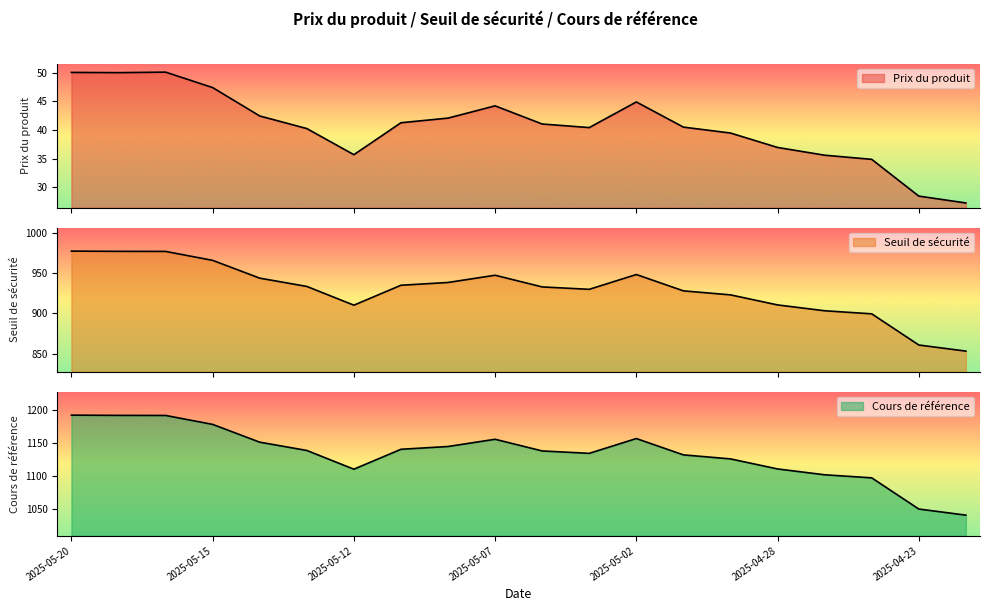

Reading left to right, what are all the values shown in this chart?

Prix du produit: 50.0	50.0	50.1	47.4	42.5	40.3	35.7	41.3	42.1	44.2	41.0	40.4	44.9	40.5	39.5	37.0	35.6	34.9	28.5	27.3
Seuil de sécurité: 977.5	977.1	977.1	965.9	943.8	933.5	910.2	935.0	938.4	947.4	932.9	929.9	948.3	928.0	923.0	910.5	903.3	899.4	860.7	853.1
Cours de référence: 1192.0	1191.6	1191.5	1178.0	1151.0	1138.4	1110.0	1140.2	1144.4	1155.4	1137.7	1134.1	1156.5	1131.7	1125.6	1110.4	1101.5	1096.9	1049.6	1040.3